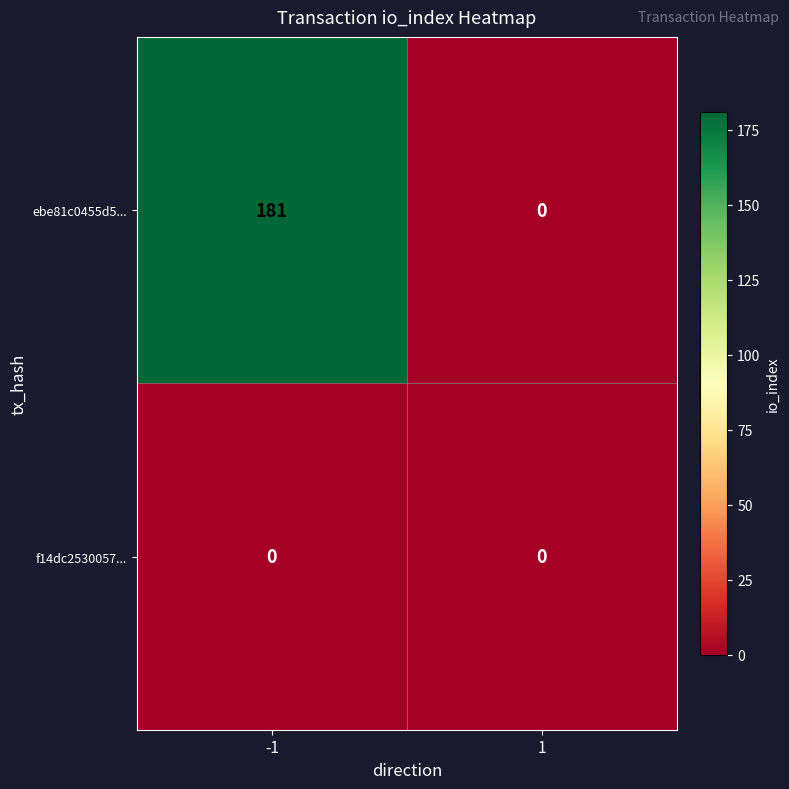

List the series in order of their peak value, lowest first.

f14dc2530057..., ebe81c0455d5...